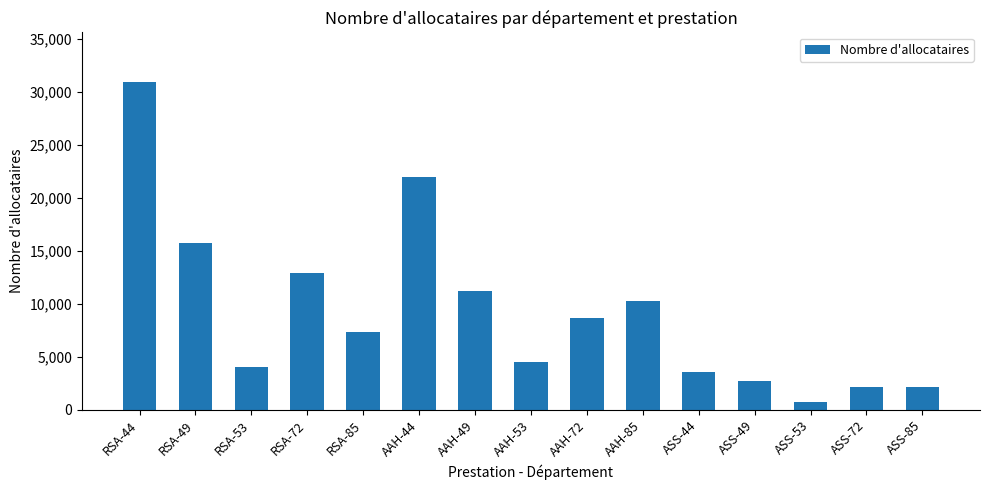

Reading left to right, extract all data points from this chart.

RSA-44=30980	RSA-49=15710	RSA-53=4020	RSA-72=12940	RSA-85=7300	AAH-44=22020	AAH-49=11180	AAH-53=4540	AAH-72=8680	AAH-85=10230	ASS-44=3540	ASS-49=2740	ASS-53=740	ASS-72=2150	ASS-85=2150